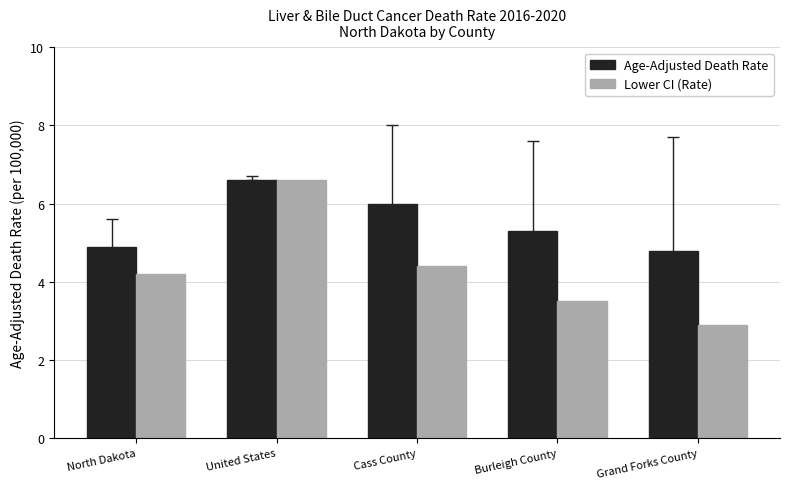

Is it true that Lower CI (Rate) equals 6.4 at Cass County?

False